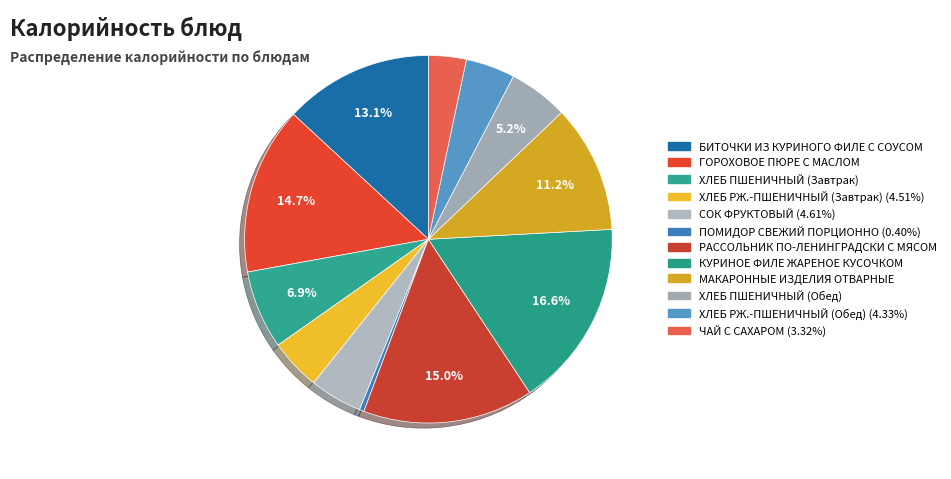

Does any single category account for the majority?

No